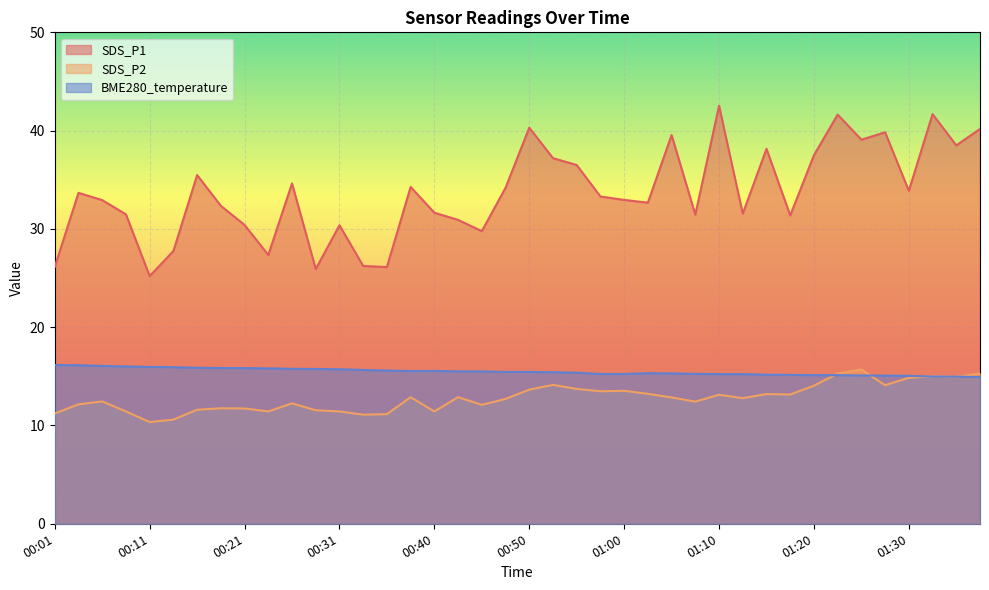

What is the difference between the highest and lowest values at 01:37?

25.2